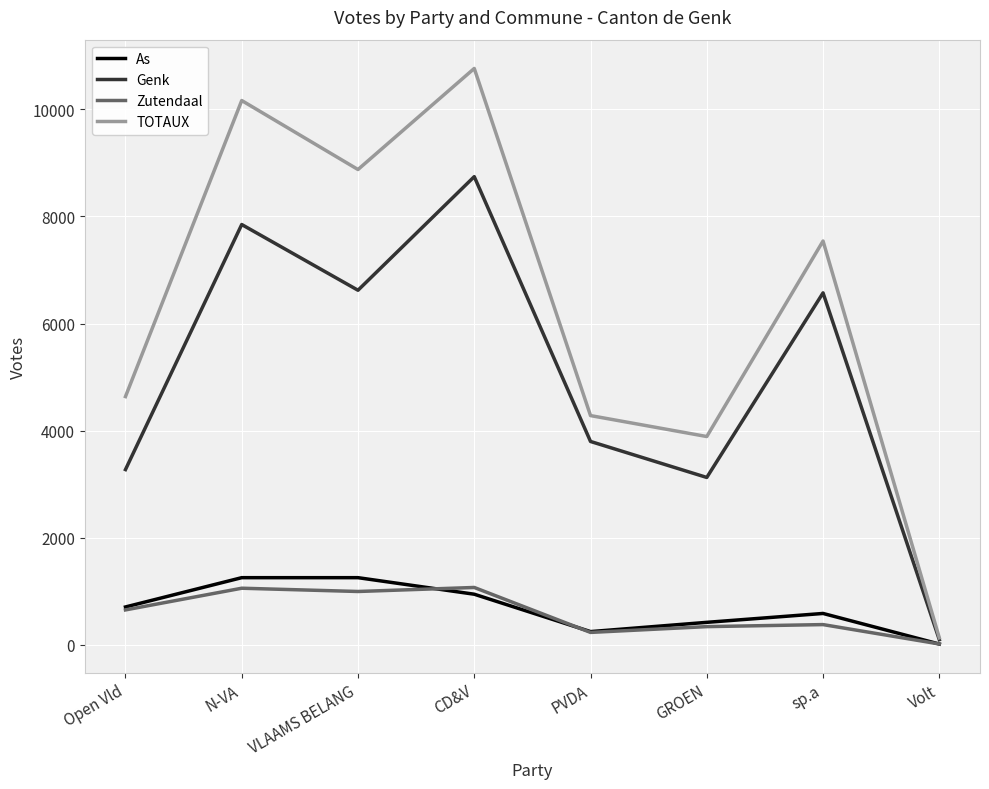

Which category has the lowest value across all series?

Volt